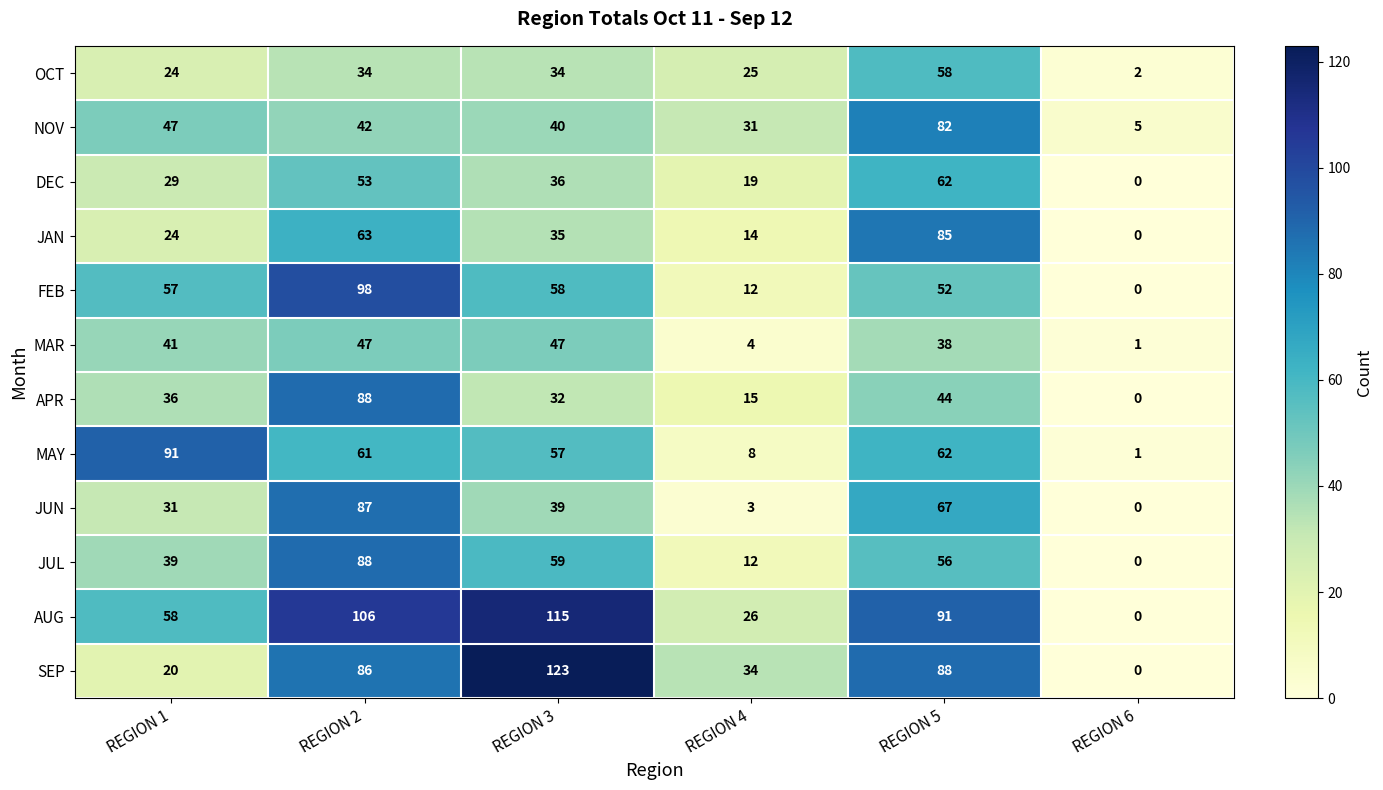

What is the total value across all series at REGION 4?

203